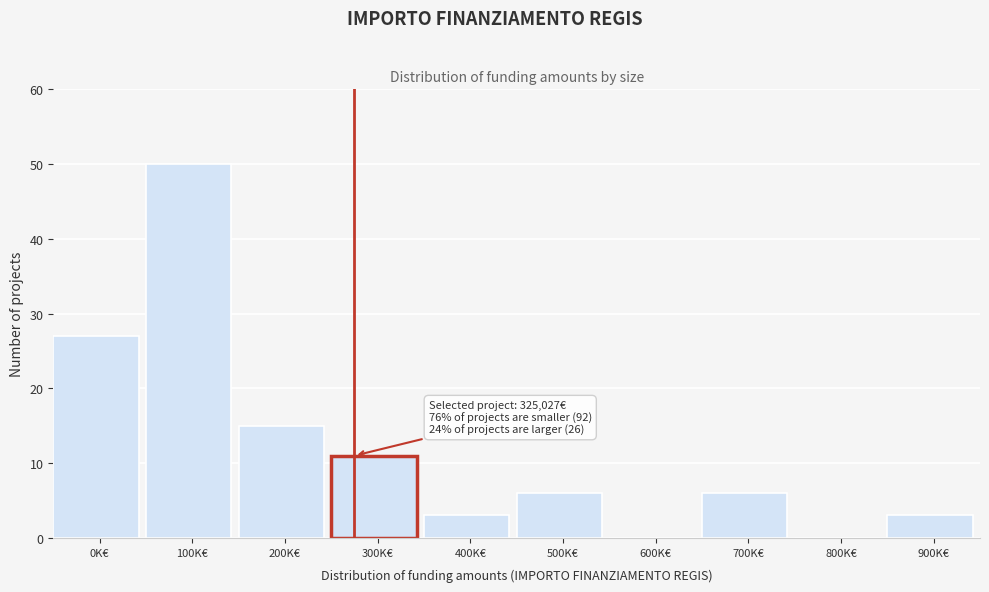

Reading left to right, transcribe all the data shown in this chart.

0K€=27	100K€=50	200K€=15	300K€=11	400K€=3	500K€=6	600K€=0	700K€=6	800K€=0	900K€=3